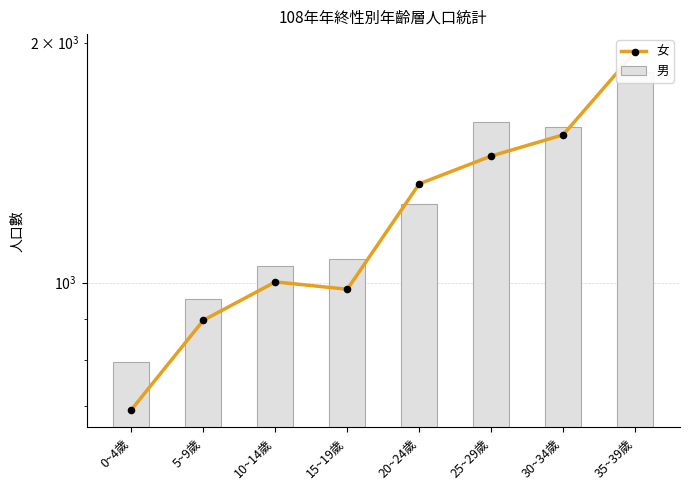

At which category is the sum across all series the highest?

35~39歲